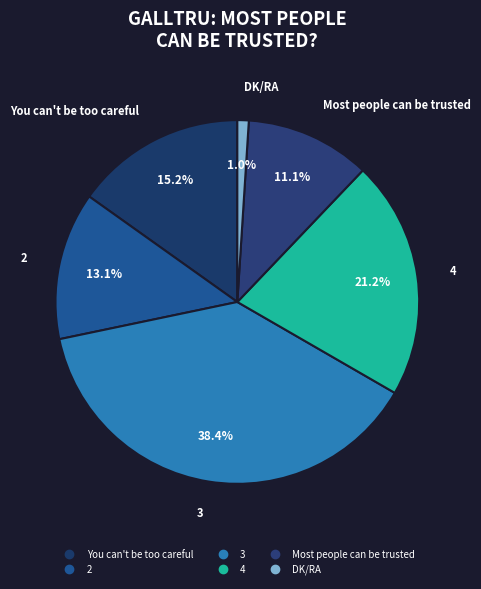

The Most people can be trusted slice represents 11% of the pie. True or false?

True